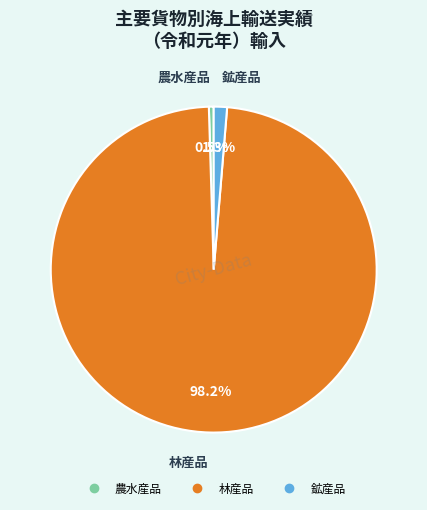

True or false: 鉱産品 accounts for 11% of the total.

False